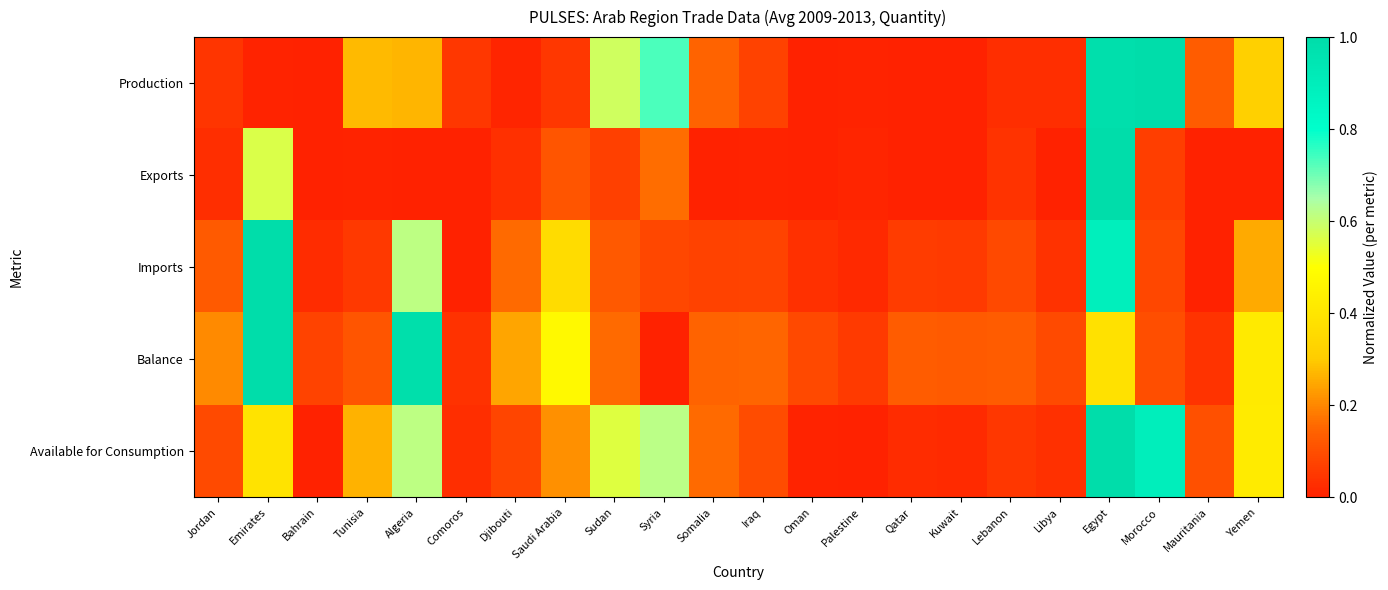

Between Djibouti and Syria, which is larger?

Syria